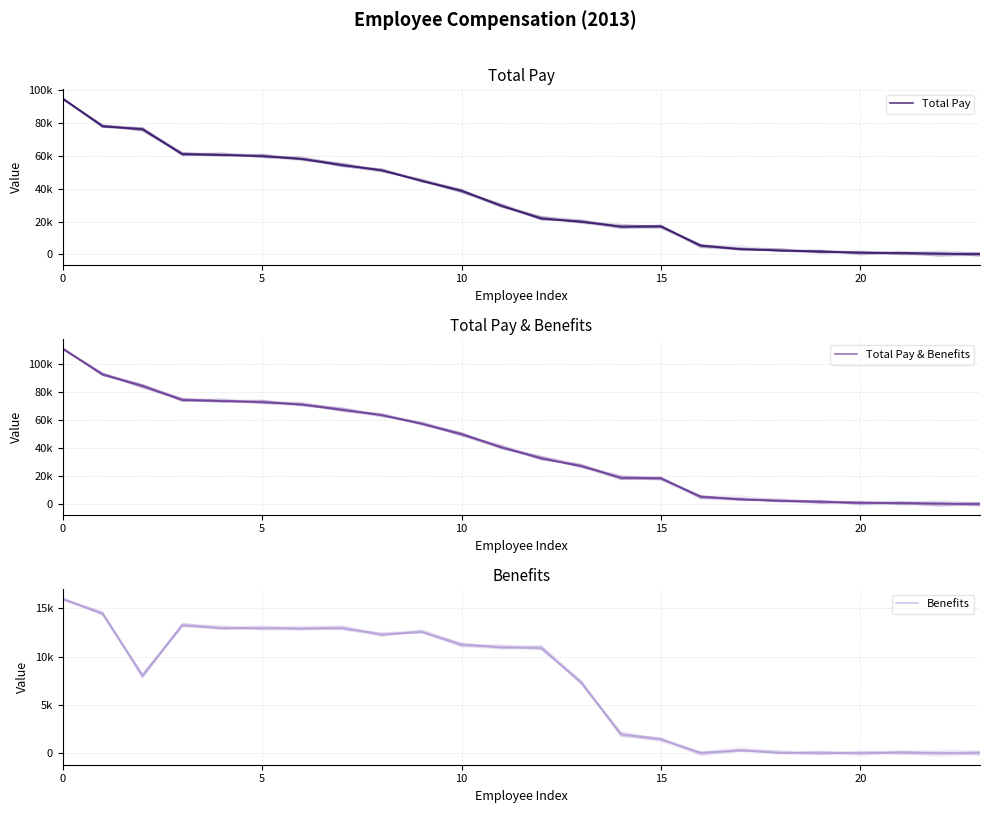

Which series has the largest range (max minus min)?

Total Pay & Benefits